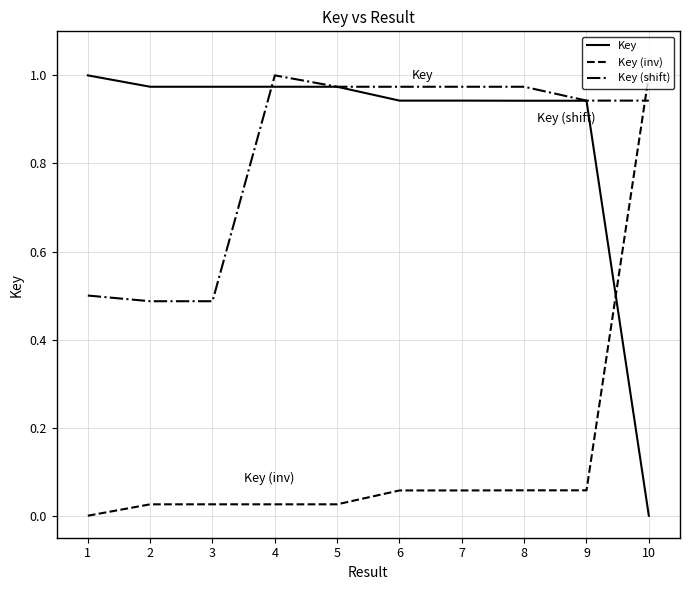

The Key series shows 0.3 at 10. True or false?

False